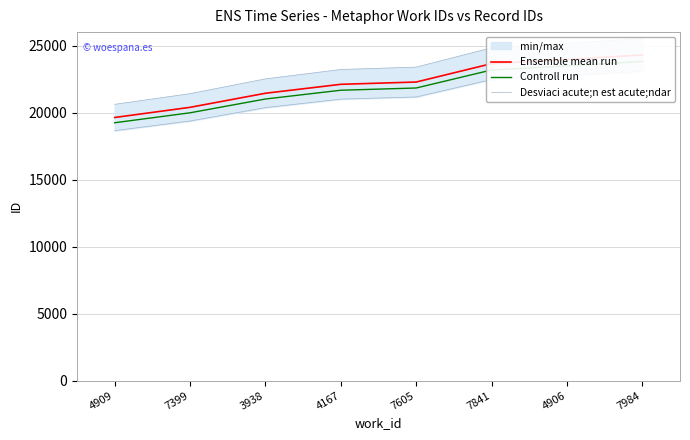

Is it true that Ensemble mean run equals 21439.0 at 3938?

True